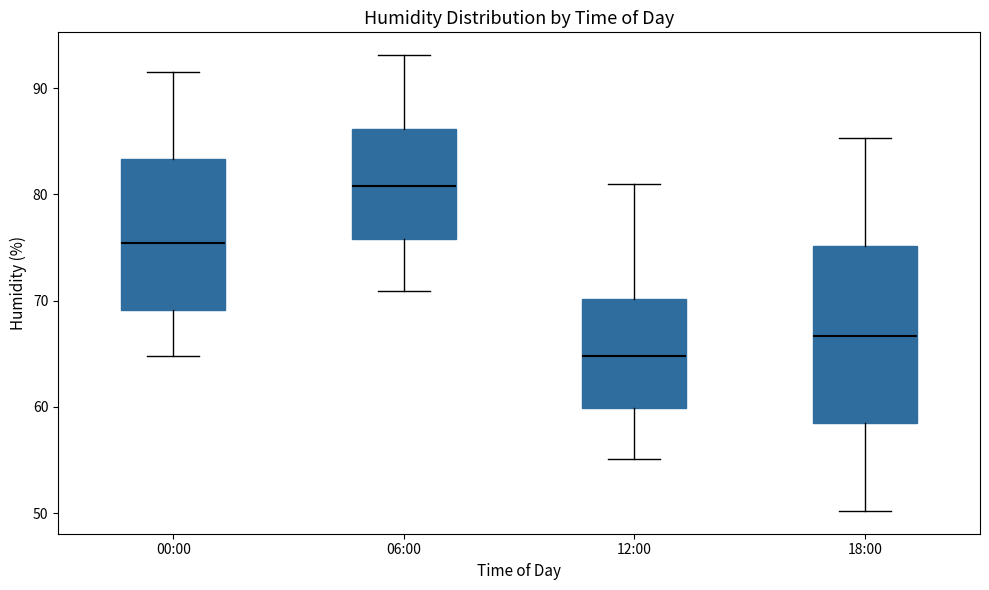

Comparing the boxes themselves (not the whiskers), which one is the tallest?

18:00